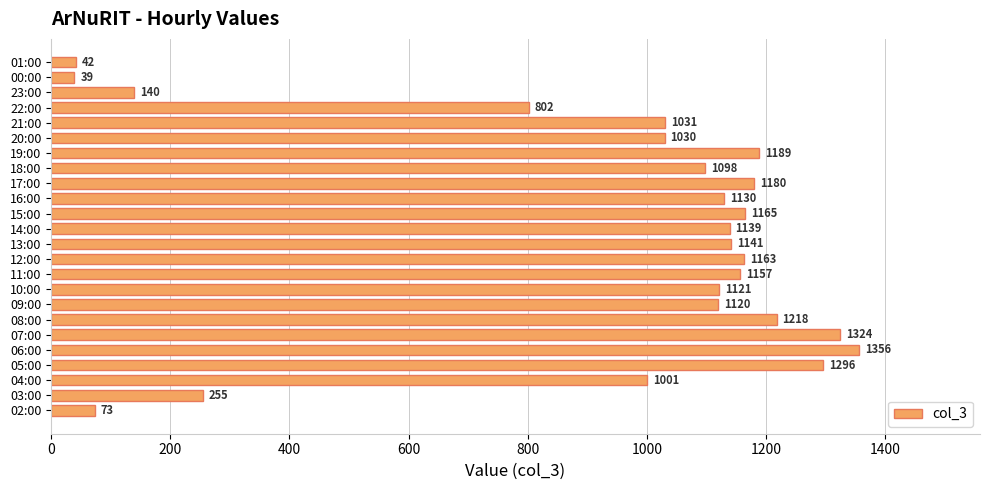

What is the ratio of the value at 18:00 to the value at 16:00?

1.0